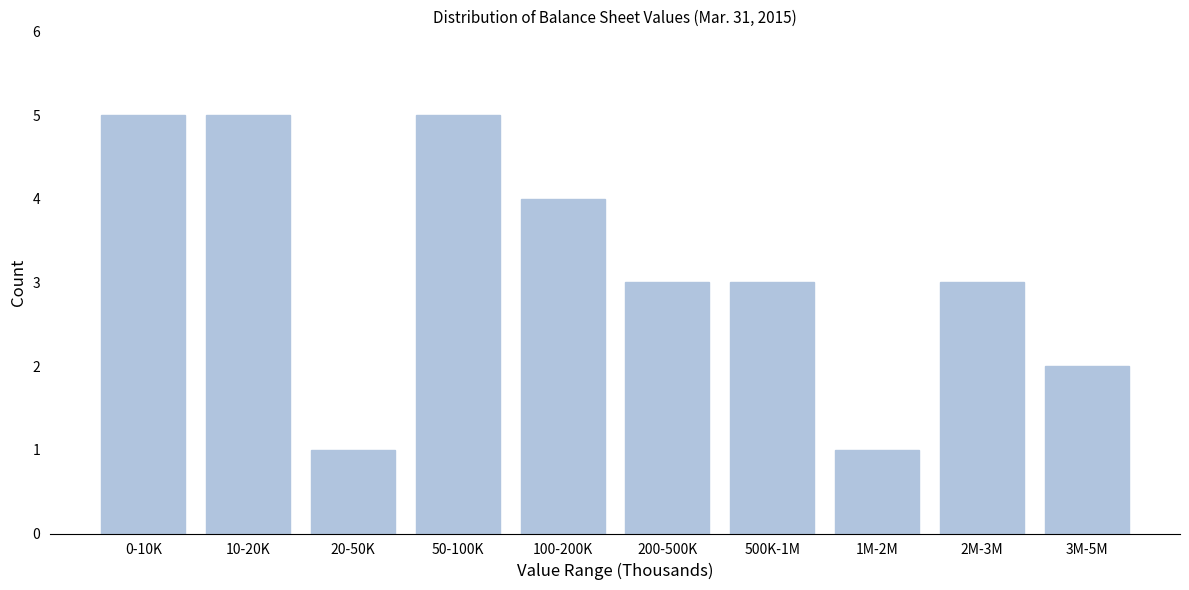

Reading right to left, what are all the values shown in this chart?

3M-5M=2	2M-3M=3	1M-2M=1	500K-1M=3	200-500K=3	100-200K=4	50-100K=5	20-50K=1	10-20K=5	0-10K=5